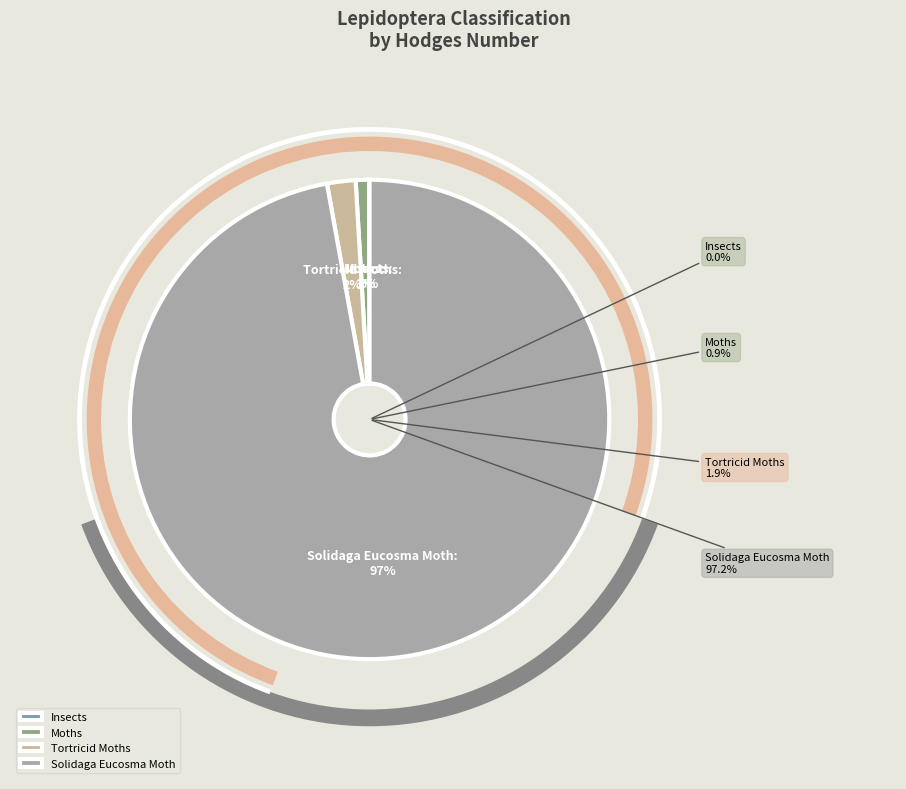

What is the majority slice?

Solidaga Eucosma Moth